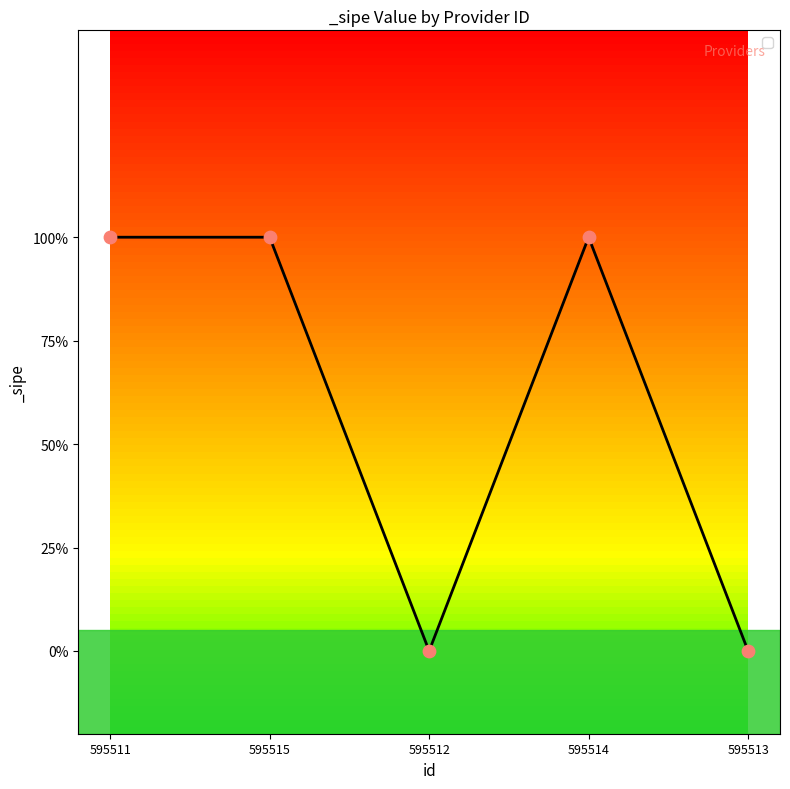

Does the chart have visible grid lines?

No